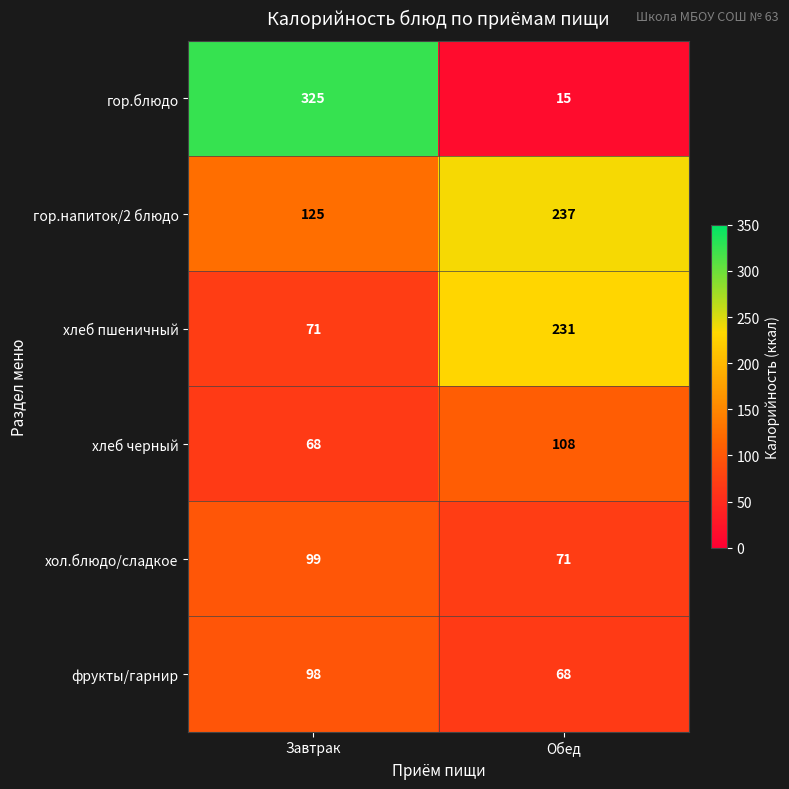

Which series changed the most between Завтрак and Обед?

гор.блюдо